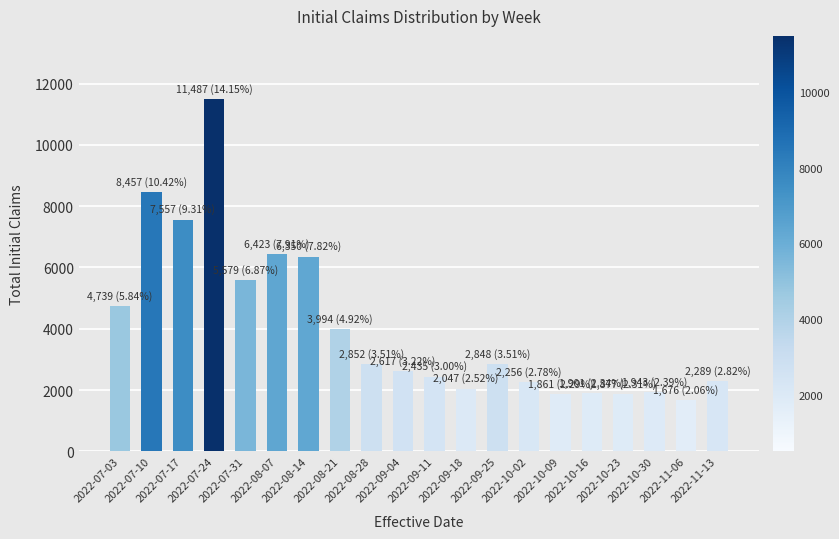

The value at 2022-07-10 is 2787. True or false?

False